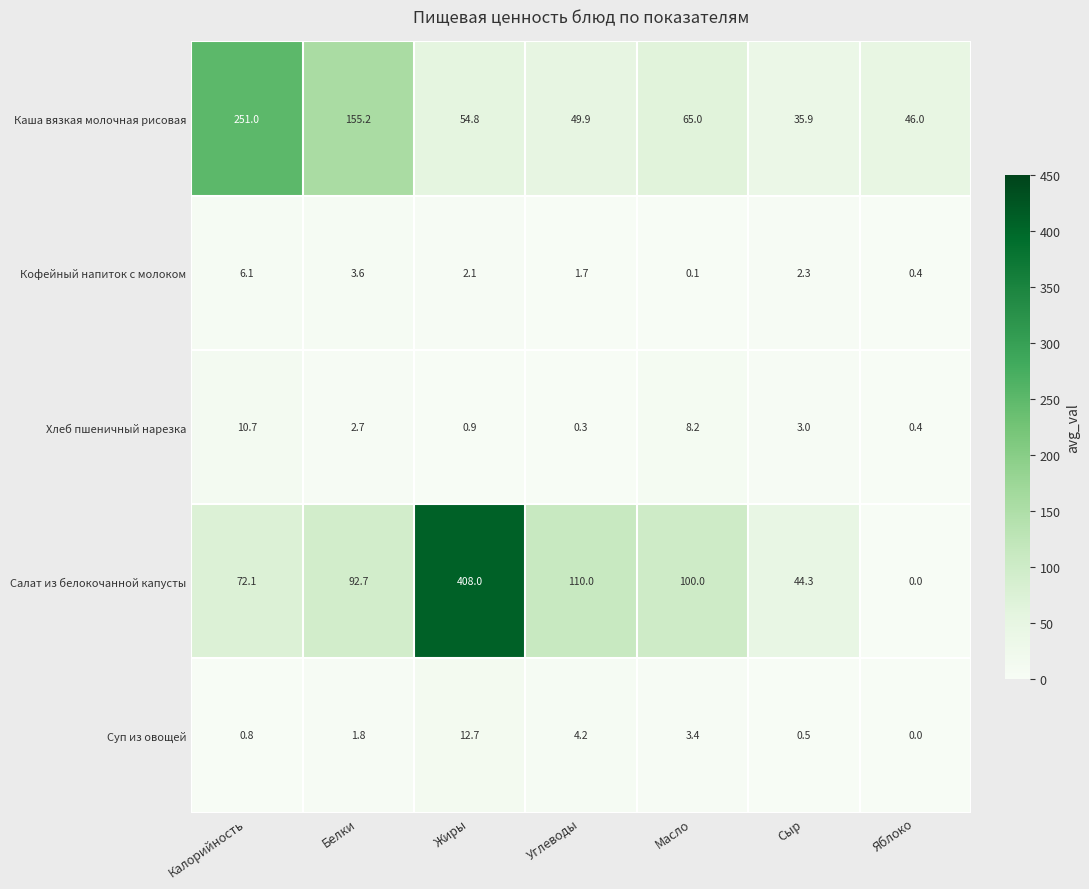

What is the difference between the maximum and minimum values in the Кофейный напиток с молоком series?

6.0